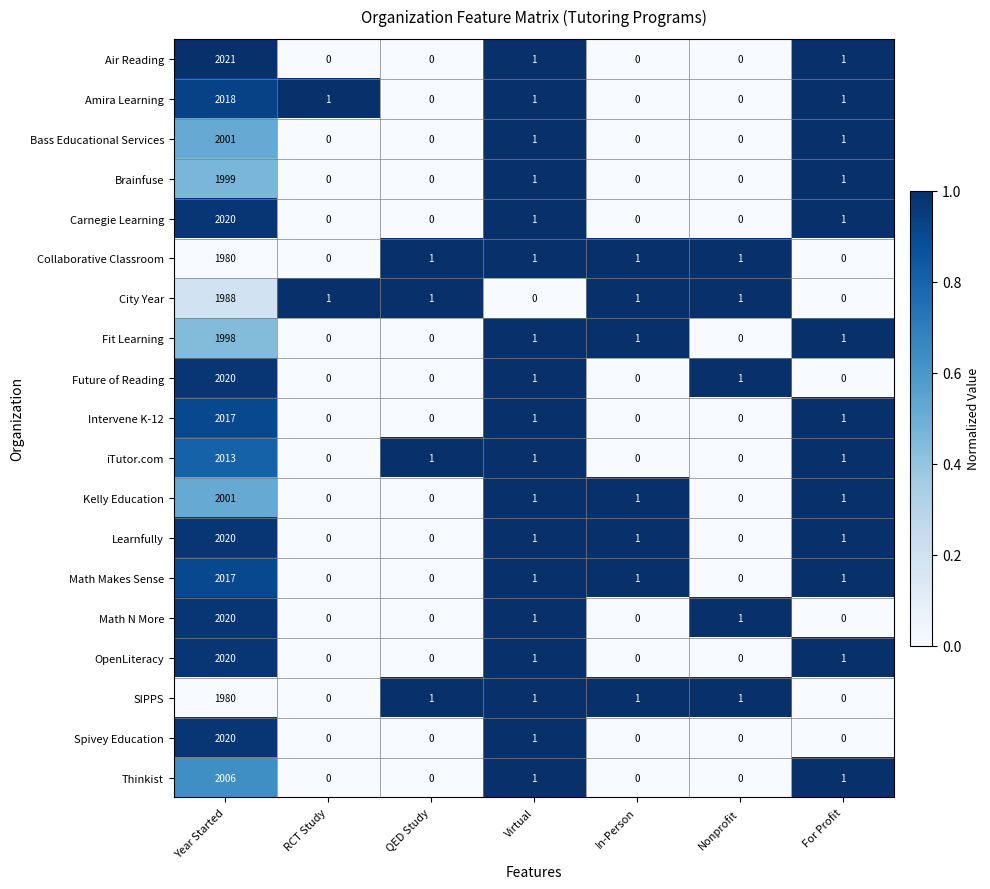

How many categories are shown in the chart?

7